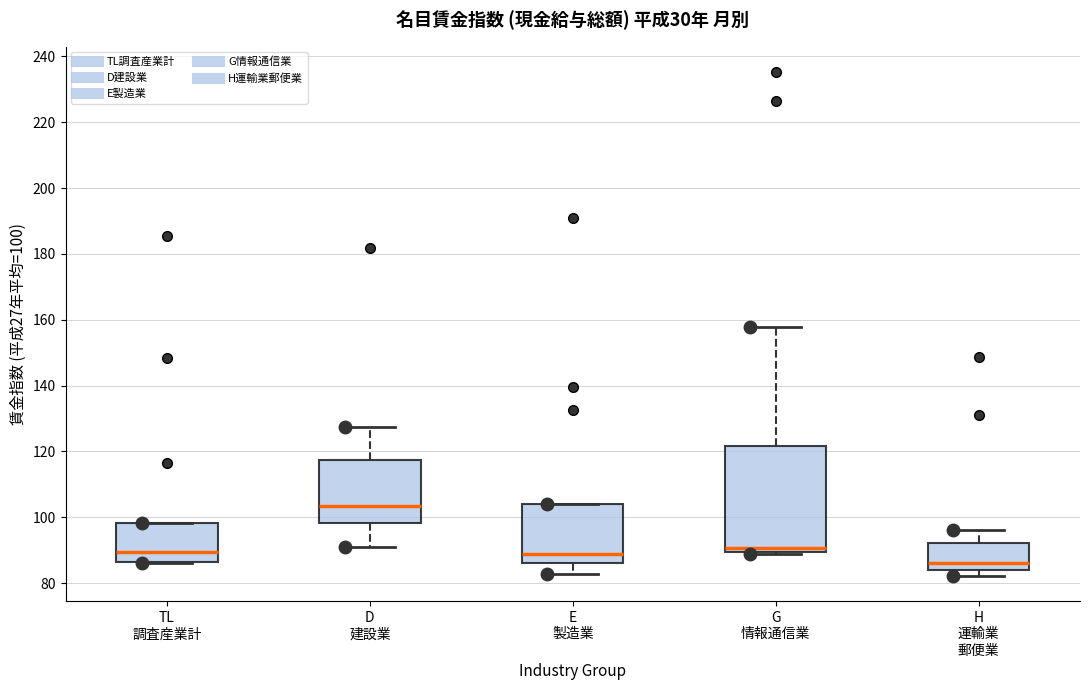

Which box's median line is the highest?

D 建設業